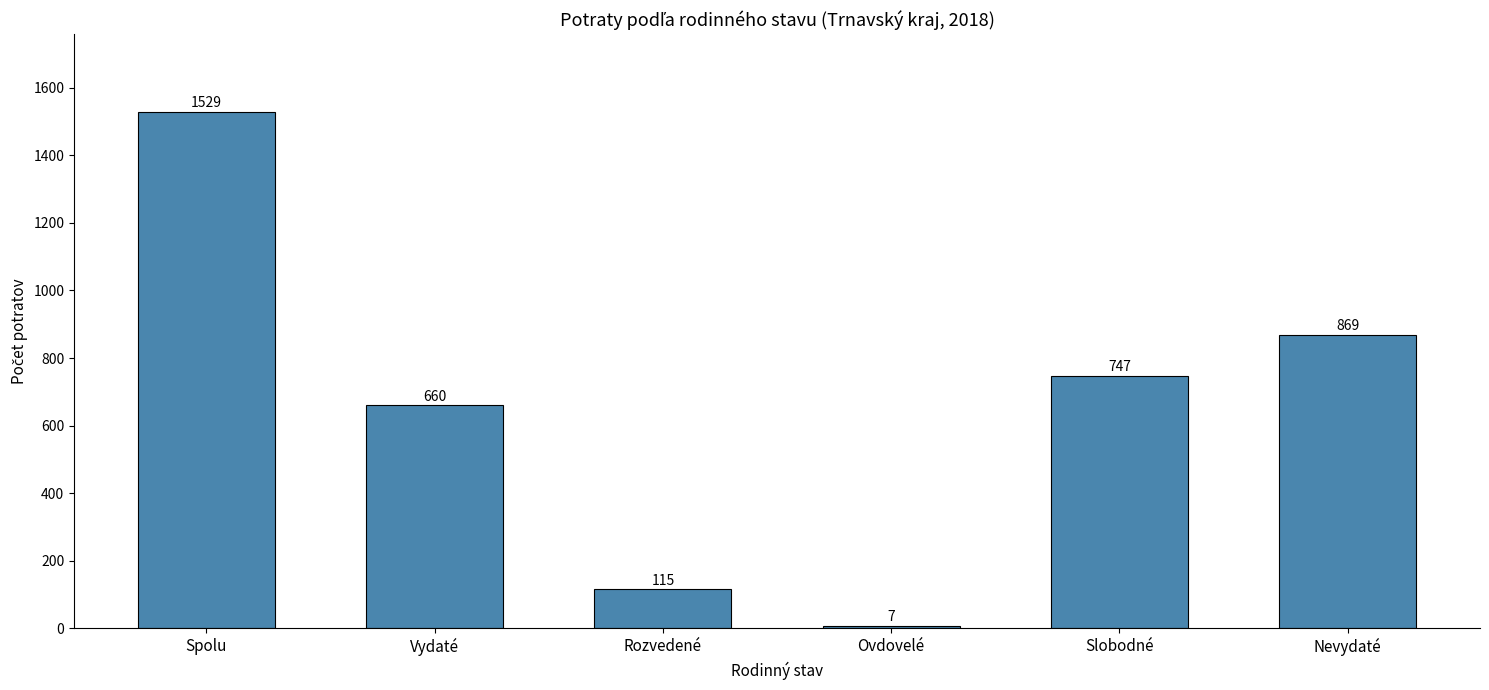

What is the sum of all values?

3927